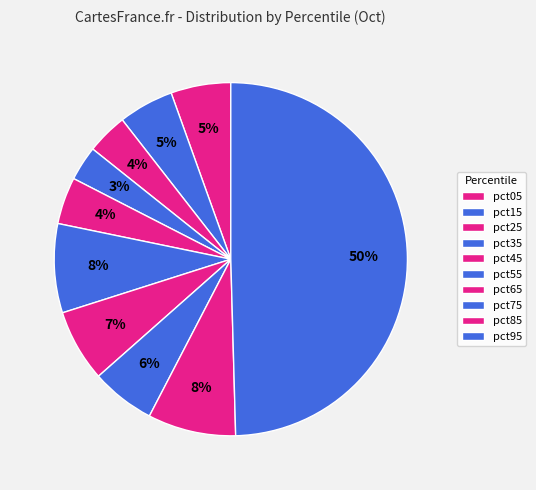

Count the number of slices in the pie.

10